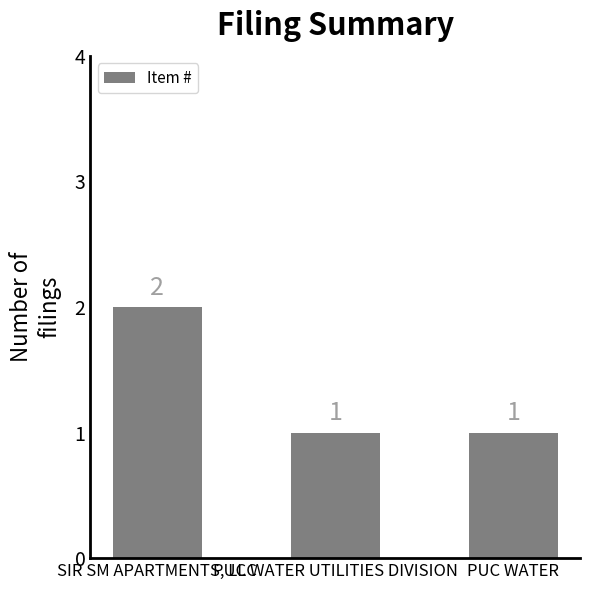

Count the number of data series in this chart.

1